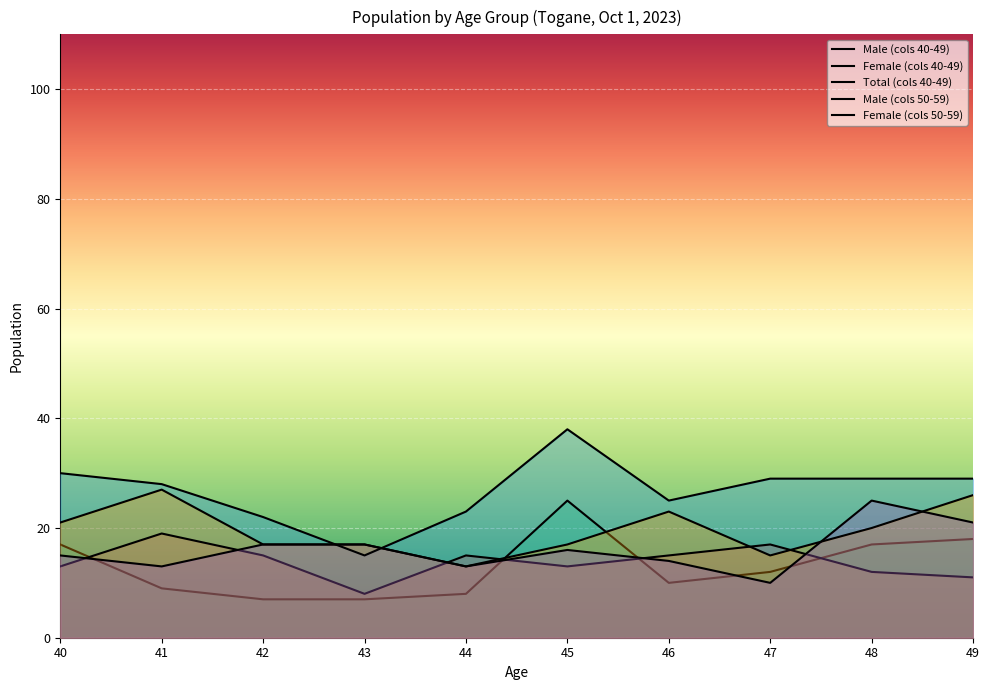

What is the spread (max minus min) of values at 42?

15